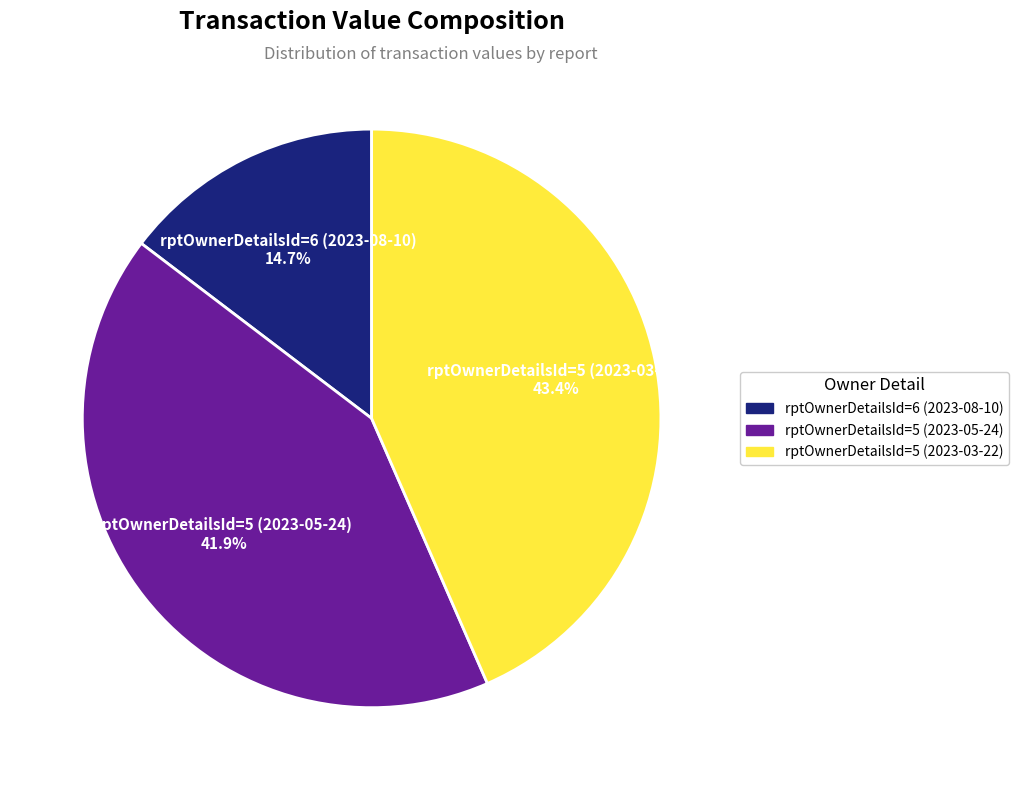

Combined, do rptOwnerDetailsId=6 (2023-08-10) and rptOwnerDetailsId=5 (2023-05-24) account for over 50%?

Yes